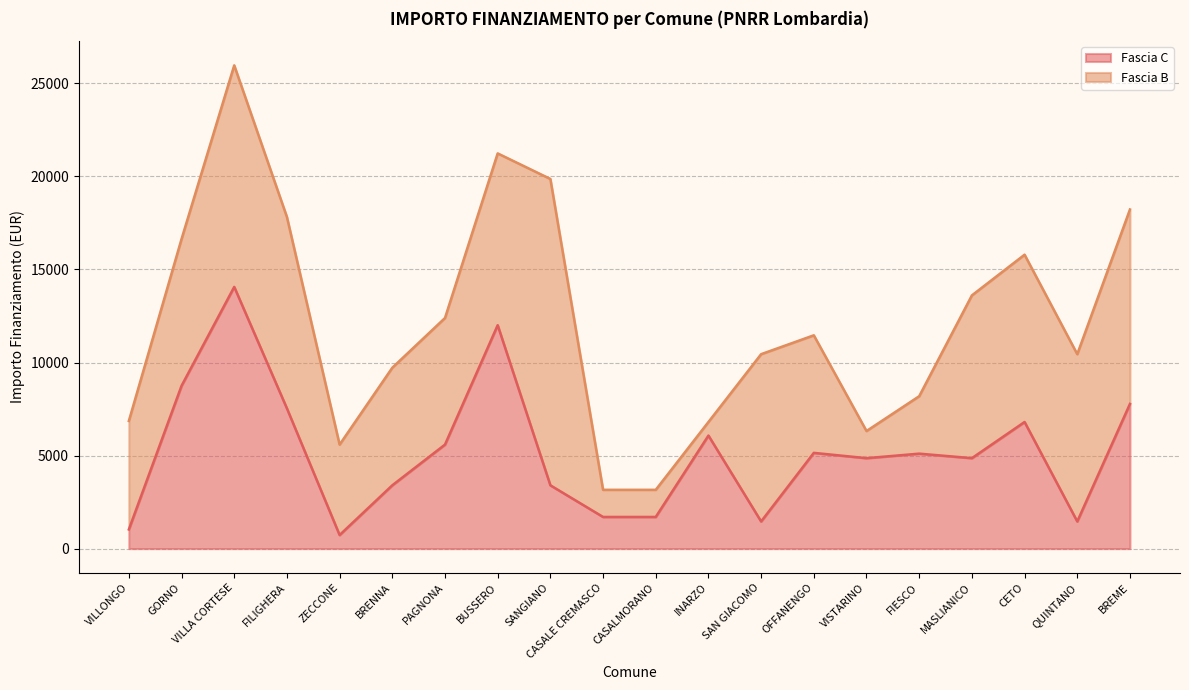

What is the ratio of the value at VILLONGO to the value at FIESCO?

0.2